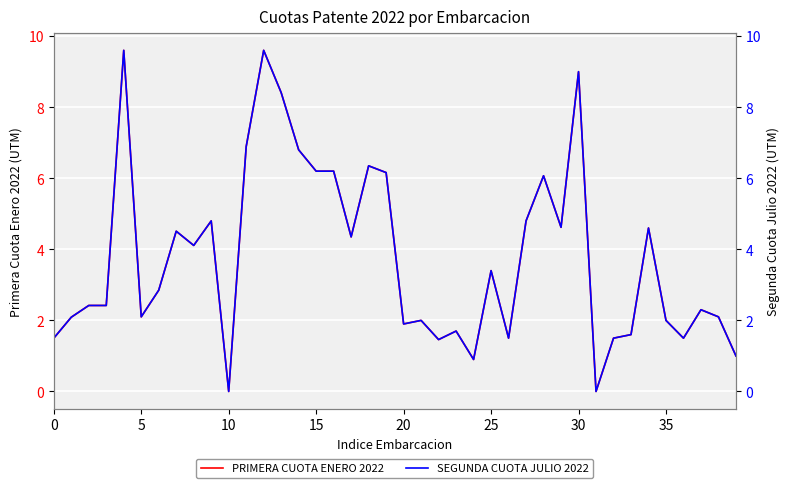

What is the average value of the SEGUNDA CUOTA JULIO 2022 series?

3.8